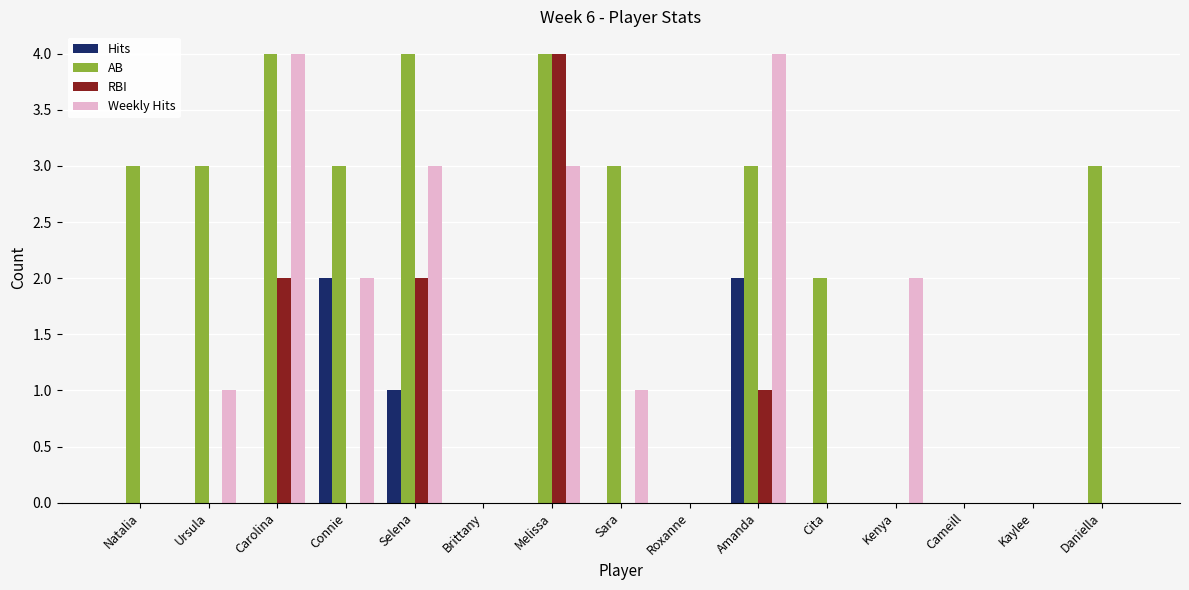

What is the maximum value shown in the chart?

4